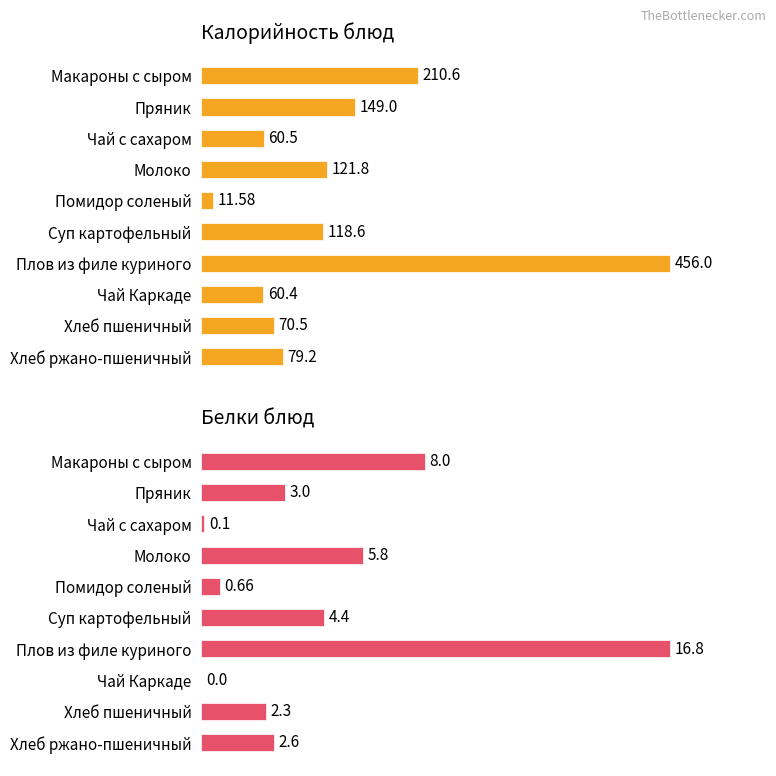

Which series changed the most between Пряник and Плов из филе куриного?

Калорийность блюд